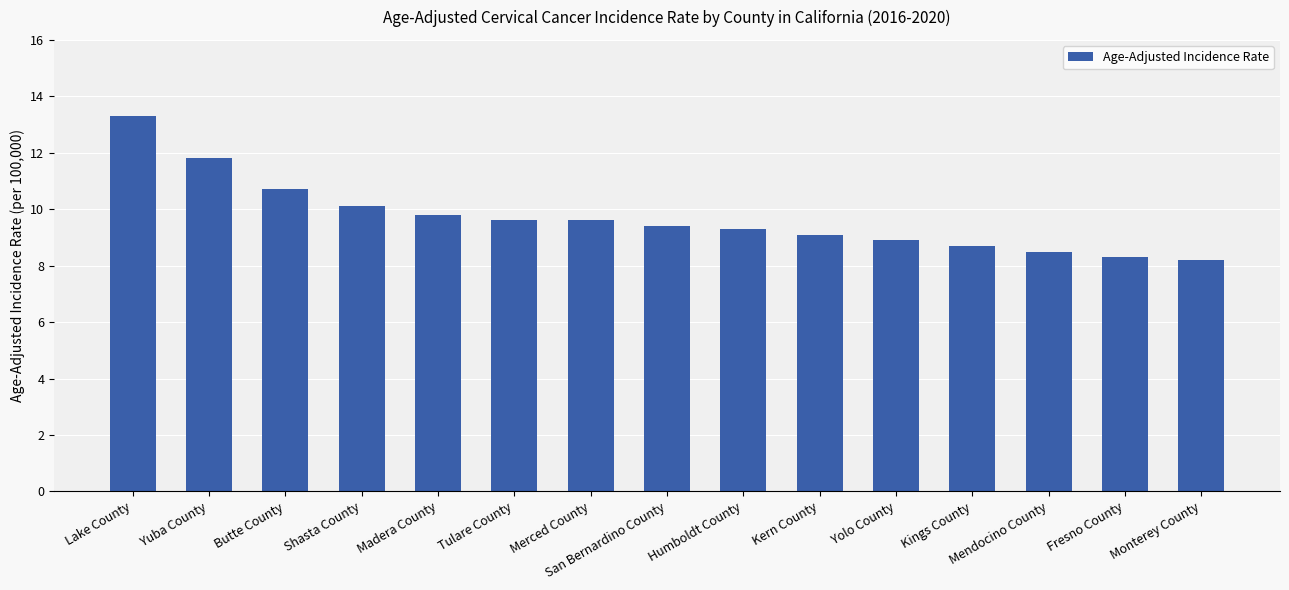

What is the minimum value shown in the chart?

8.2